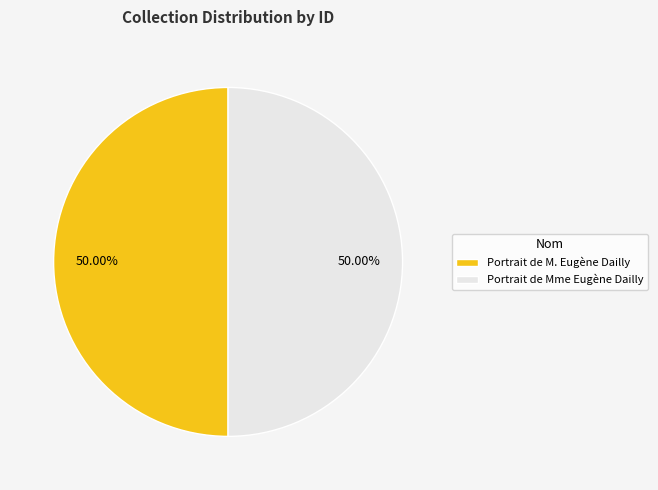

Do Portrait de Mme Eugène Dailly and Portrait de M. Eugène Dailly together represent more than half of the pie?

Yes